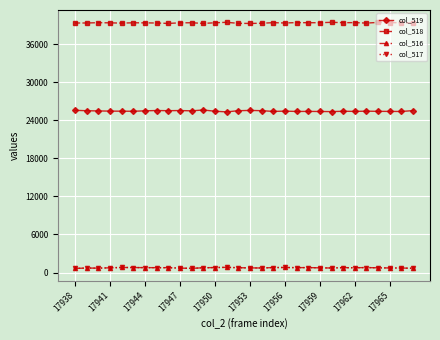

True or false: col_517 has more than 2 points higher than both neighbors.

True